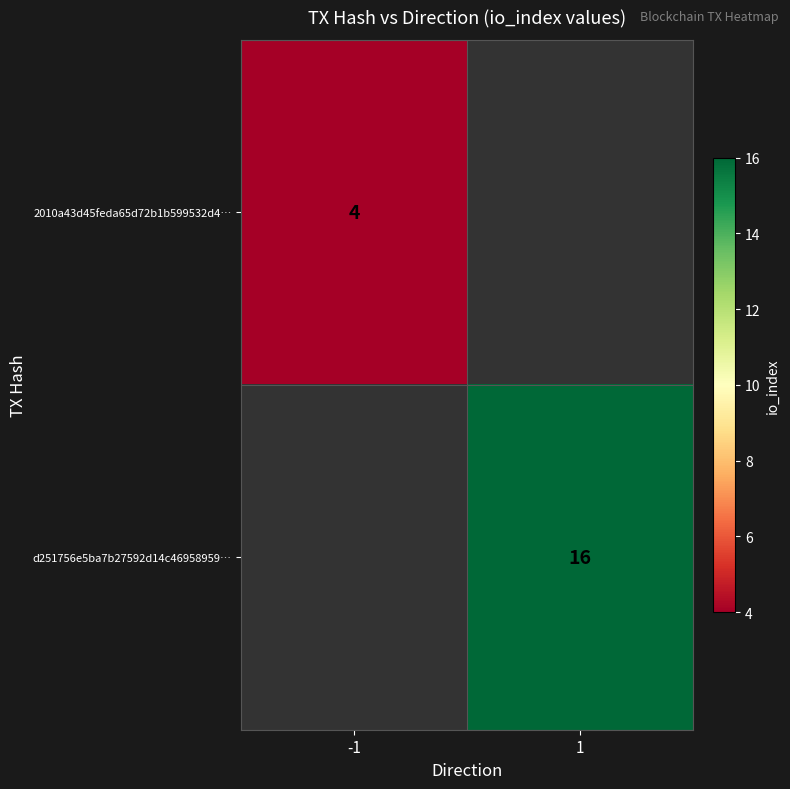

Is it true that 2010a43d45feda65d72b1b599532d4… equals 1.0 at -1?

False